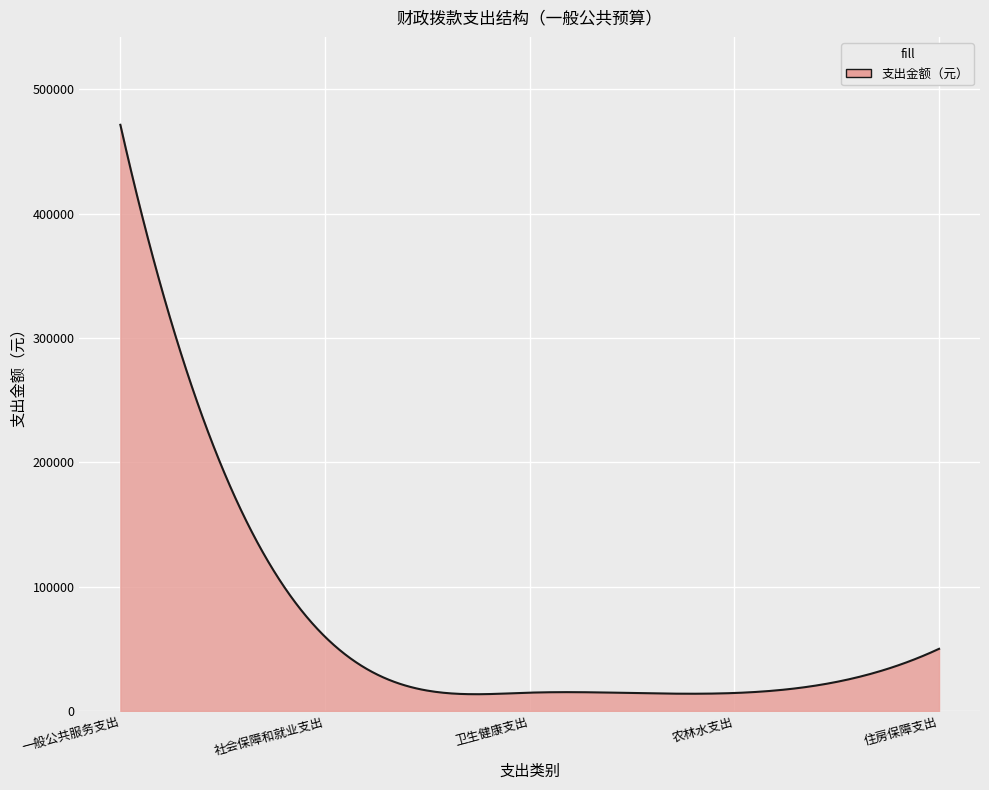

What is the difference between the maximum and minimum values?

457996.0